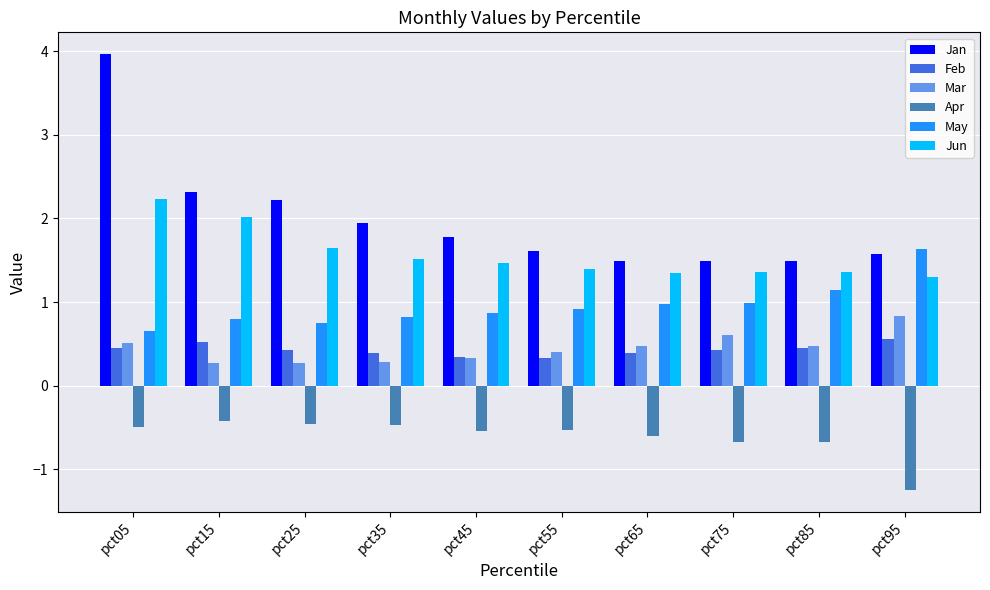

Is the value of Mar at pct85 greater than the value of Jun at pct65?

No